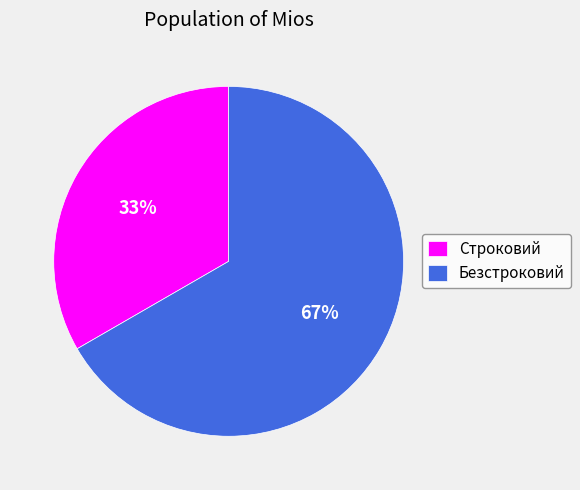

What percentage is the Строковий slice, to the nearest percent?

33%